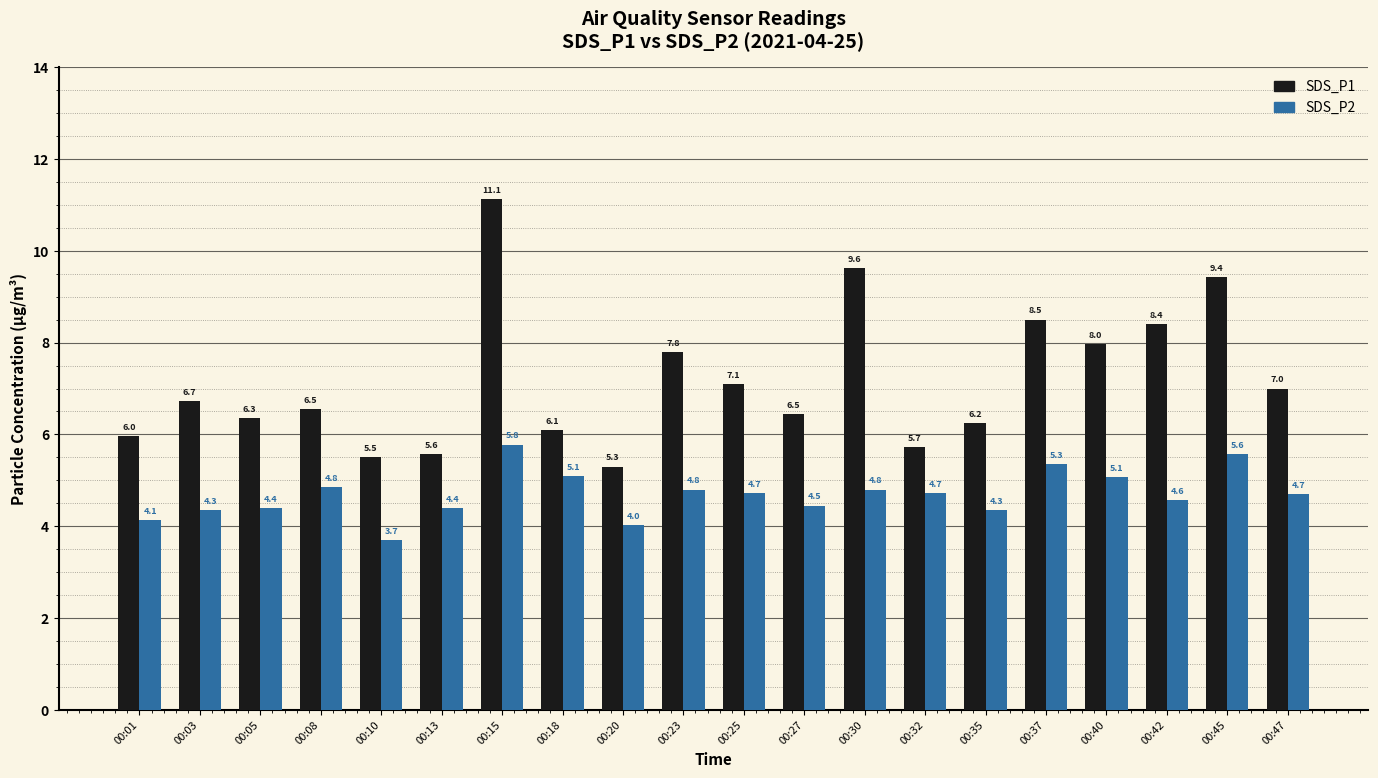

The value of SDS_P1 at 00:15 is 16.5. True or false?

False